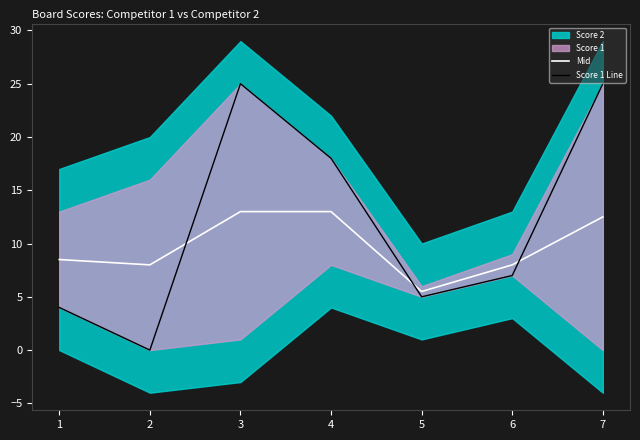

How many interior local valleys does the Mid series have?

2